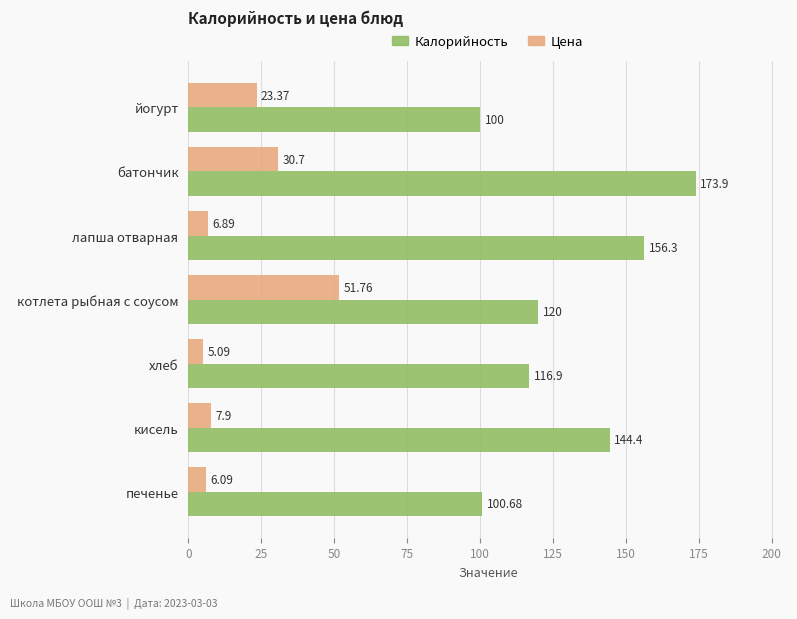

What is the minimum value for Цена?

5.1